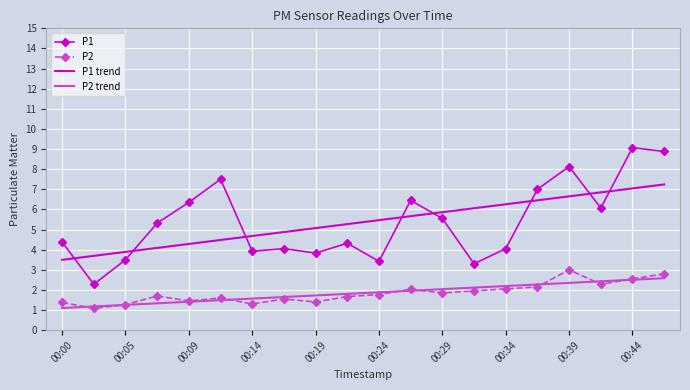

True or false: P2 and P1 intersect in this chart.

False